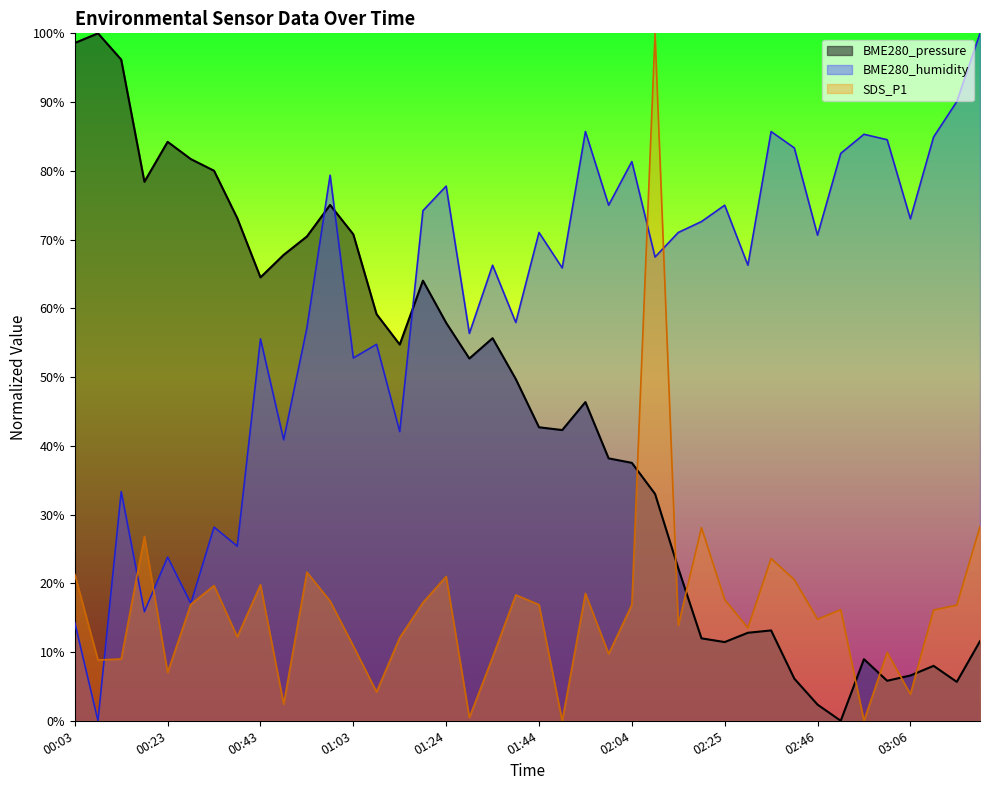

Rank the series by their average value, from lowest to highest.

SDS_P1, BME280_pressure, BME280_humidity